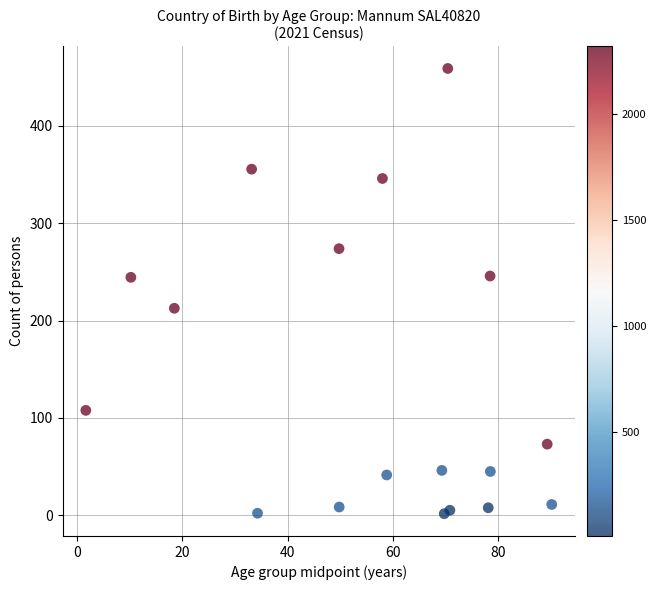

What is the range of X values (max minus min)?

88.7